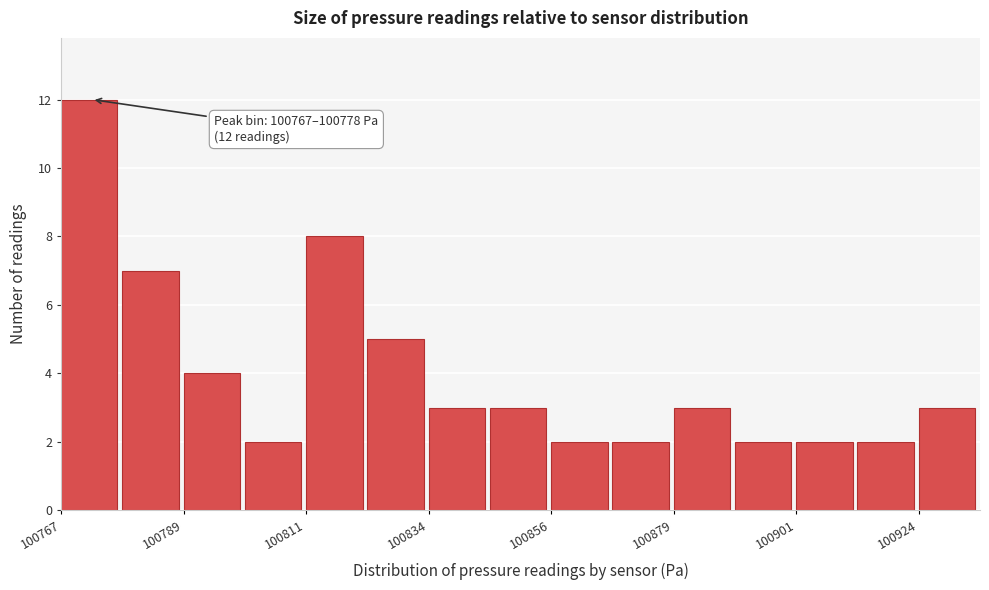

Around what value on the x-axis is the tallest bar? Give the approximate position of its centre, as read against the axis.

100770